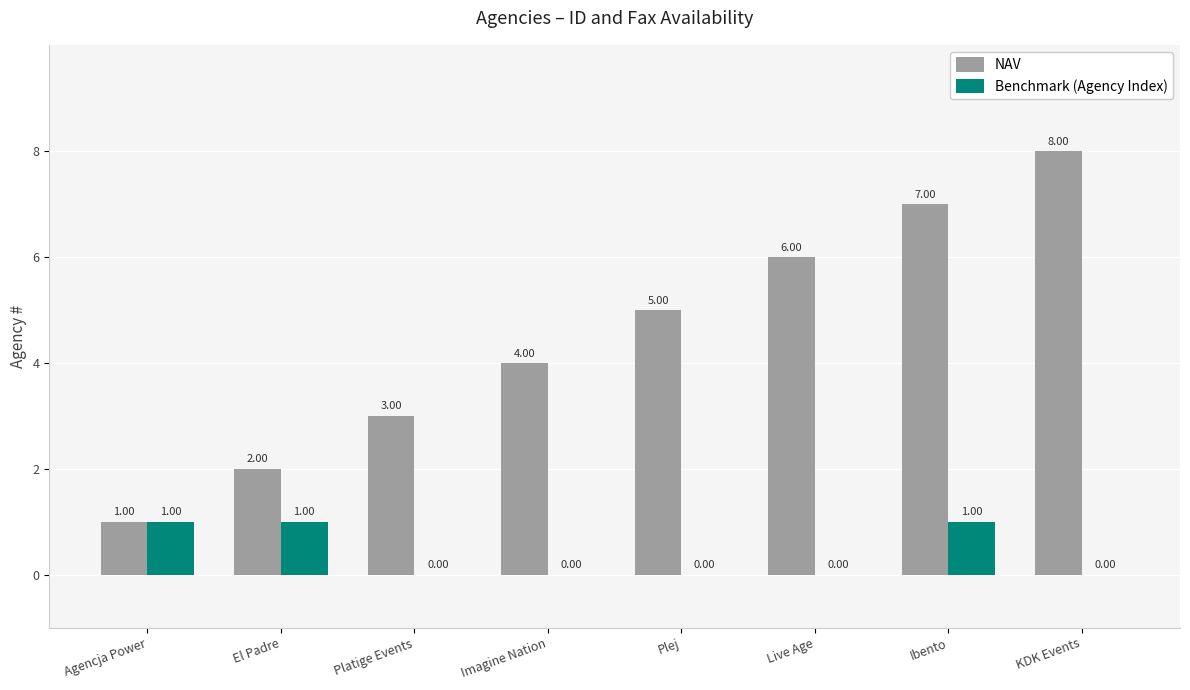

Is the value of NAV at KDK Events greater than the value of Benchmark (Agency Index) at Imagine Nation?

Yes